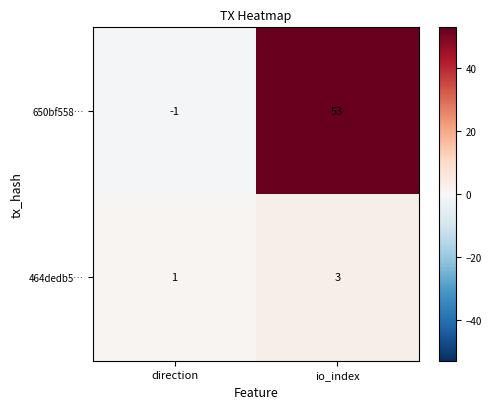

What is the sum of the 464dedb5… values at direction and io_index?

4